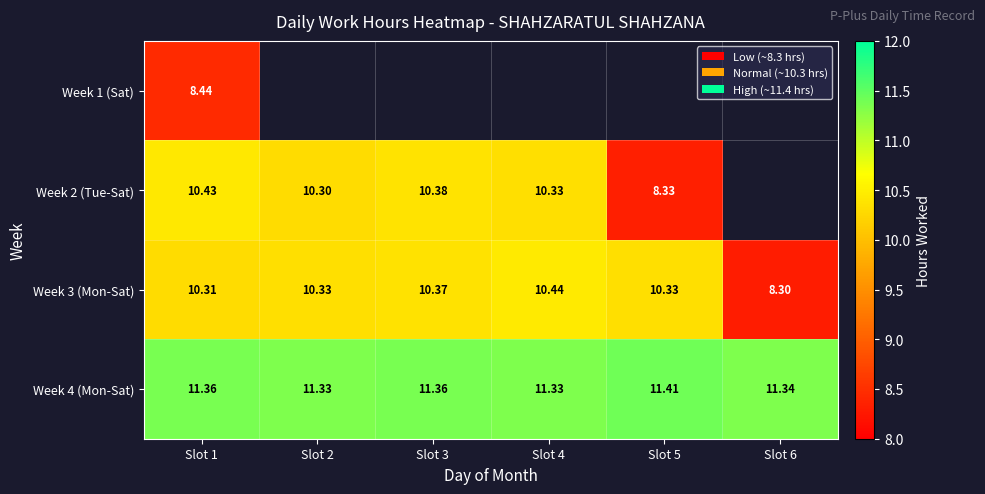

At which label does Week 4 (Mon-Sat) reach its peak?

Slot 5